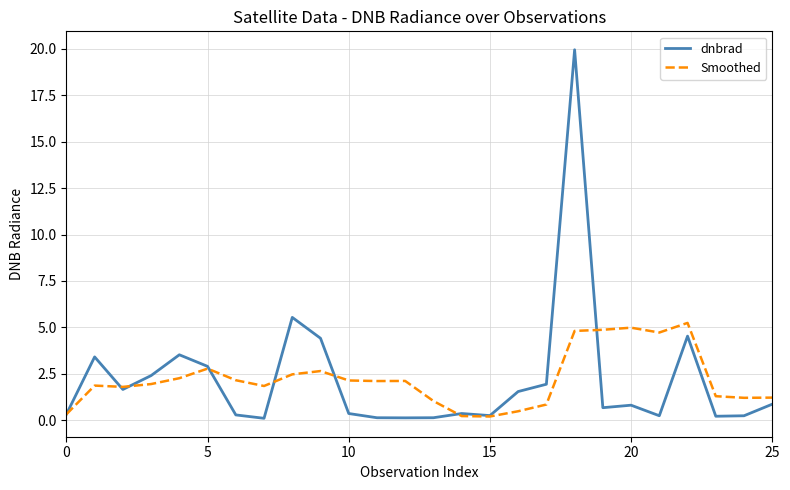

Which series has the widest spread of values?

dnbrad